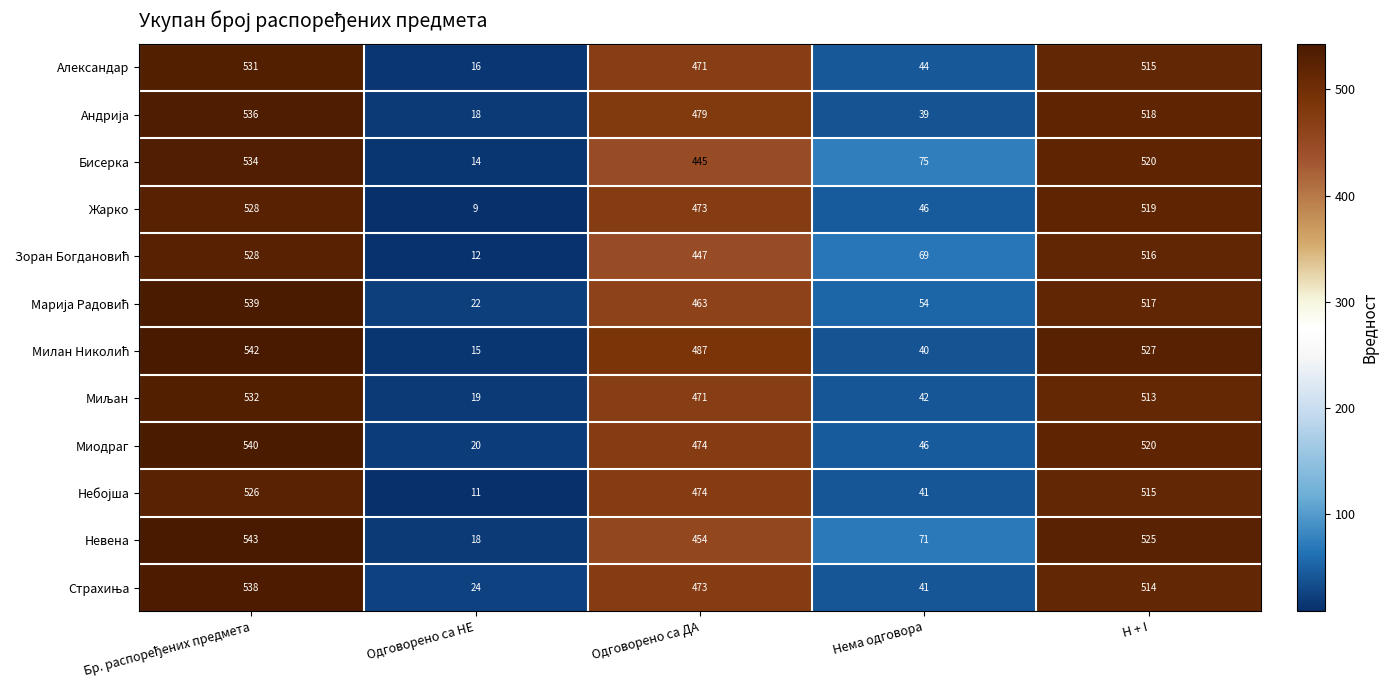

Which category has the lowest value in the Александар series?

Одговорено са НЕ